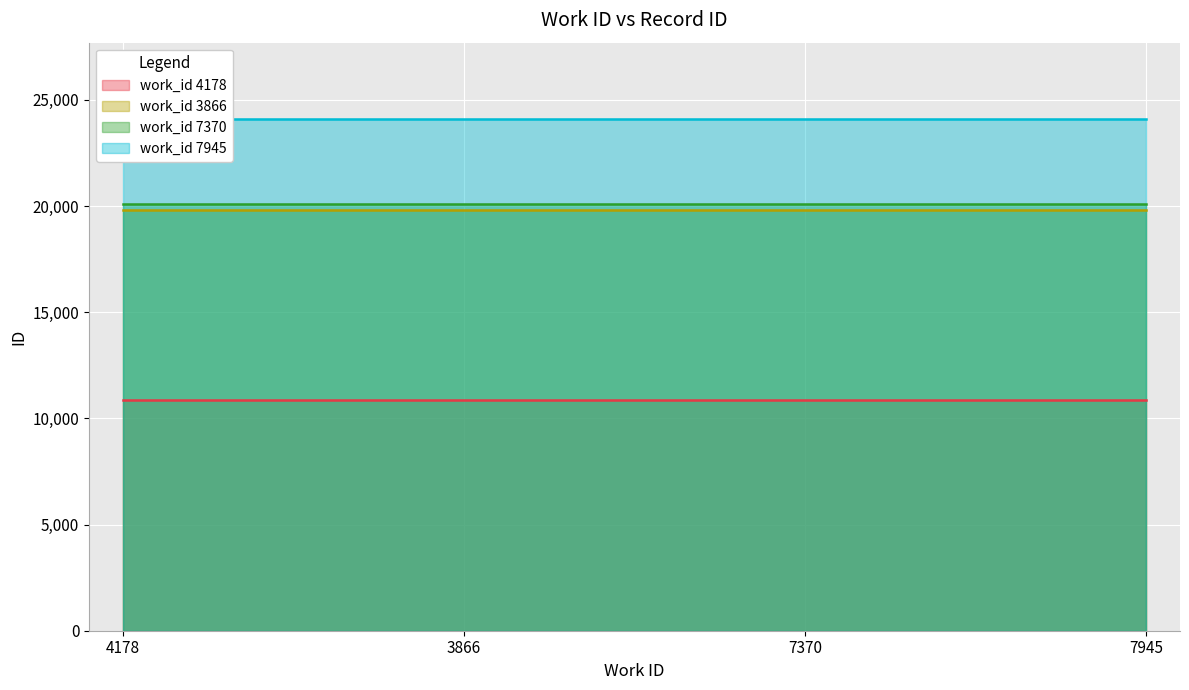

Reading left to right, extract all data points from this chart.

work_id 4178: 4178=10848	3866=10848	7370=10848	7945=10848
work_id 3866: 4178=19792	3866=19792	7370=19792	7945=19792
work_id 7370: 4178=20091	3866=20091	7370=20091	7945=20091
work_id 7945: 4178=24084	3866=24084	7370=24084	7945=24084